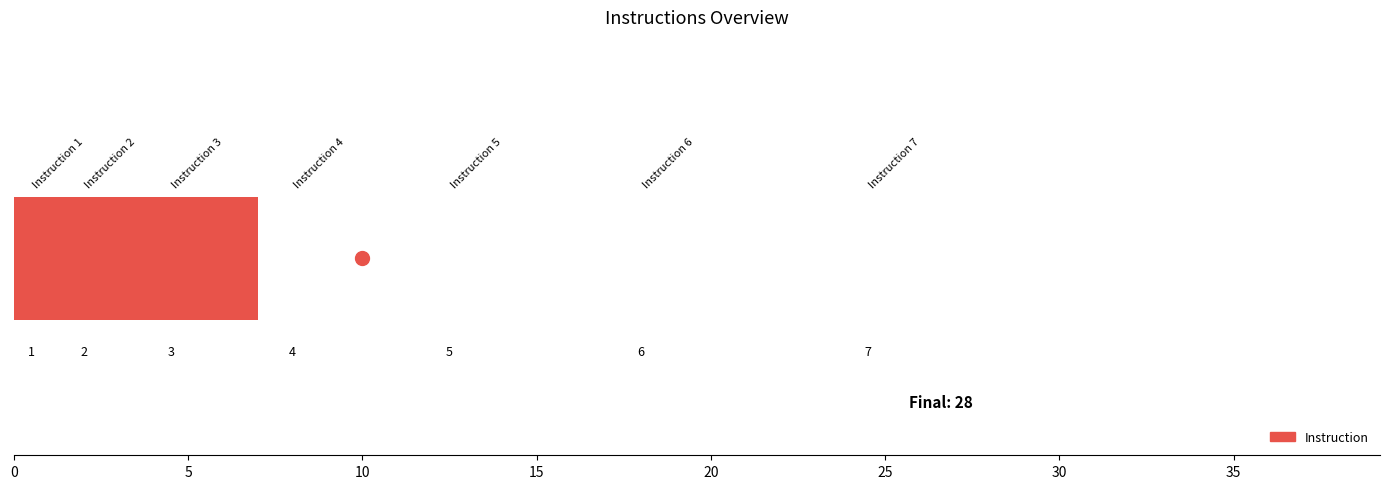

What is the change in value from 15 to 25?

+2